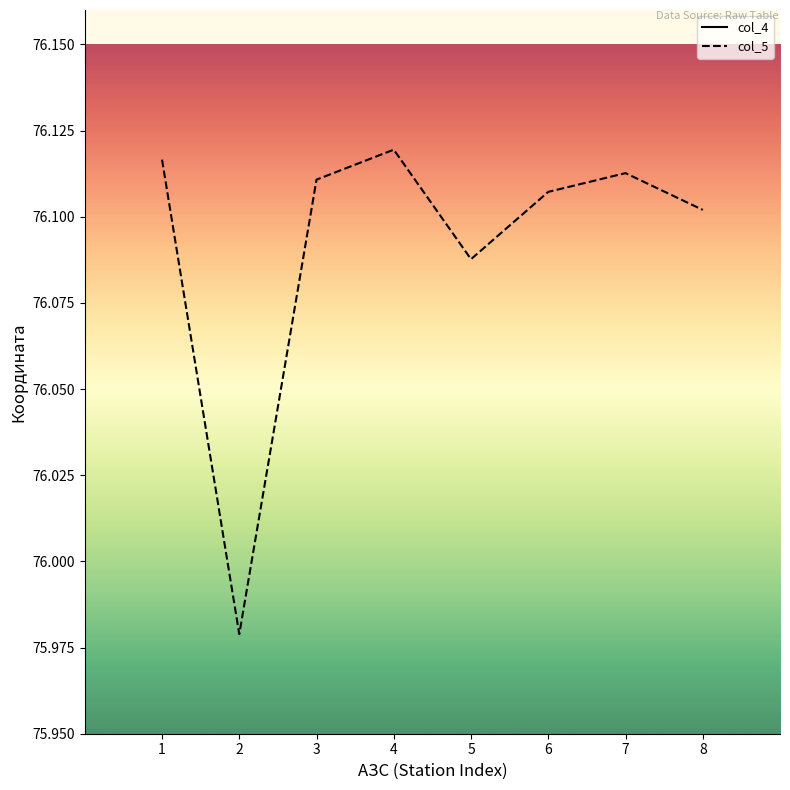

What is the sum of all col_5 values?

608.7